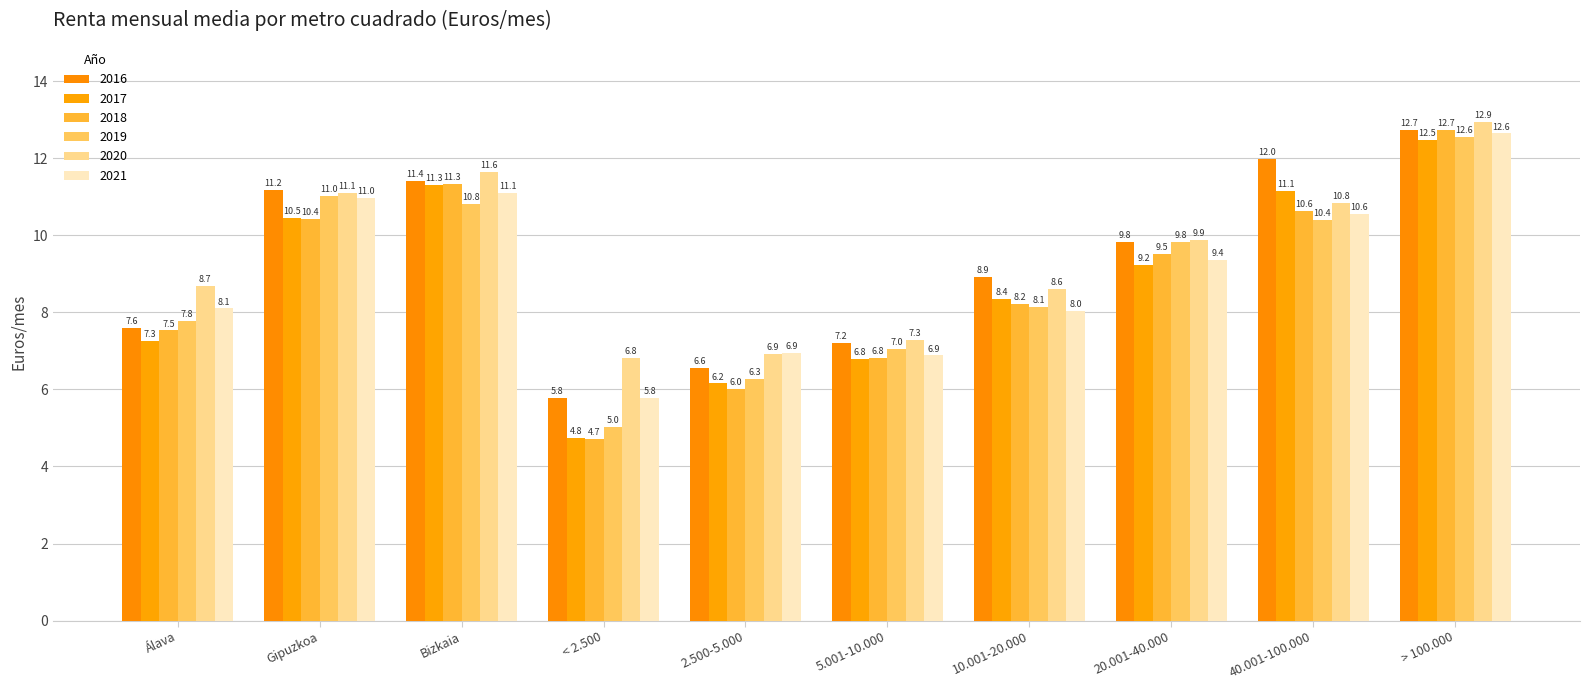

What is the difference between the 2020 values at < 2.500 and 40.001-100.000?

4.0